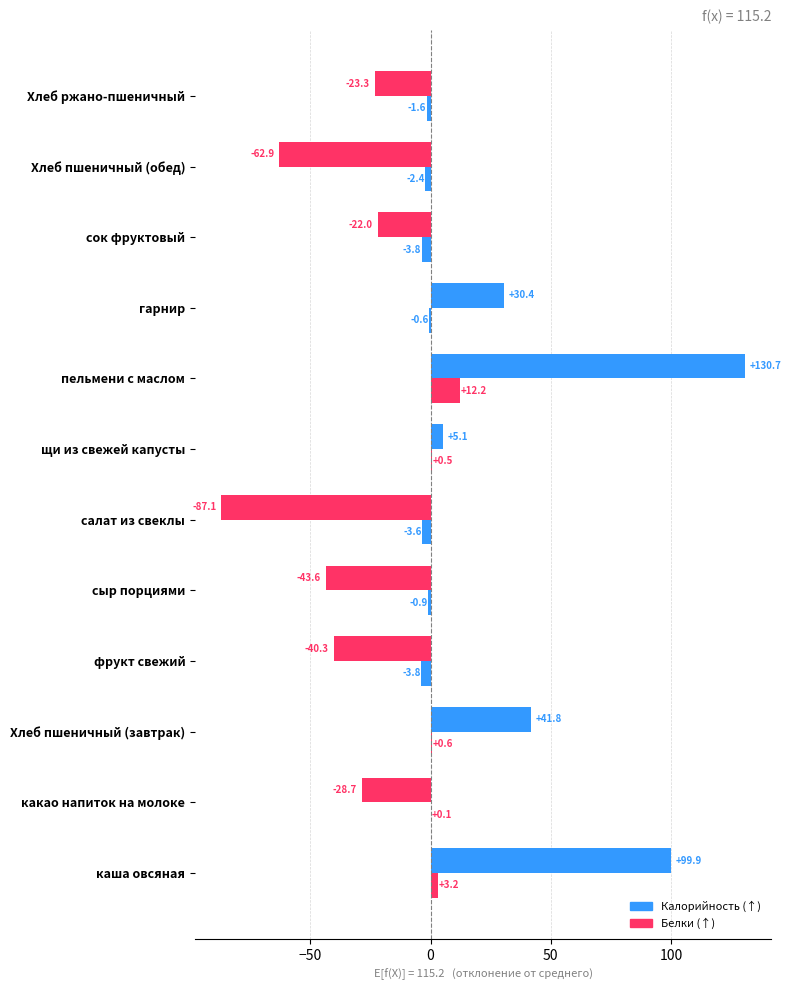

How many distinct data groups are displayed?

2